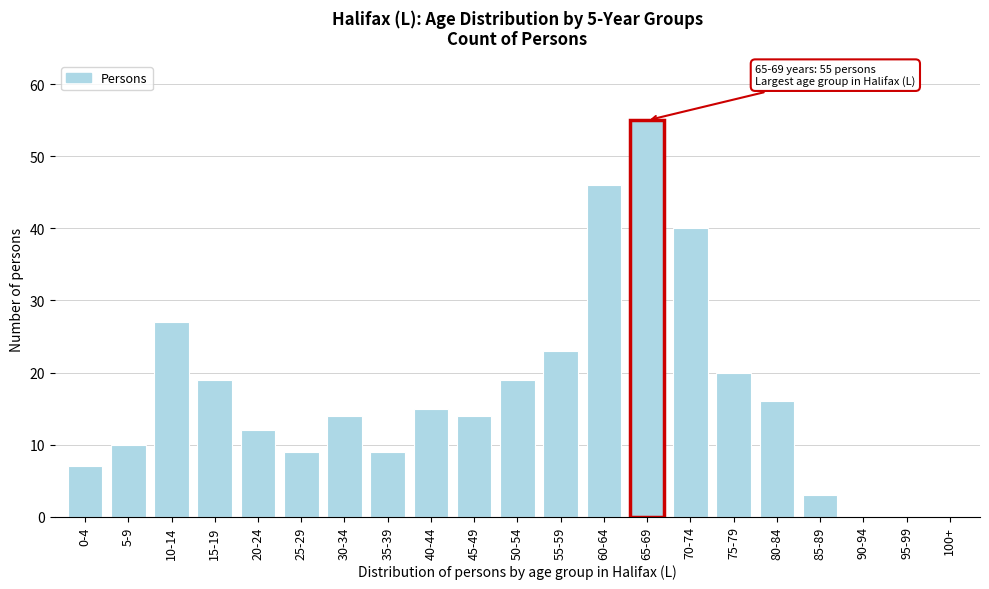

Reading right to left, what are all the values shown in this chart?

100+=0	95-99=0	90-94=0	85-89=3	80-84=16	75-79=20	70-74=40	65-69=55	60-64=46	55-59=23	50-54=19	45-49=14	40-44=15	35-39=9	30-34=14	25-29=9	20-24=12	15-19=19	10-14=27	5-9=10	0-4=7